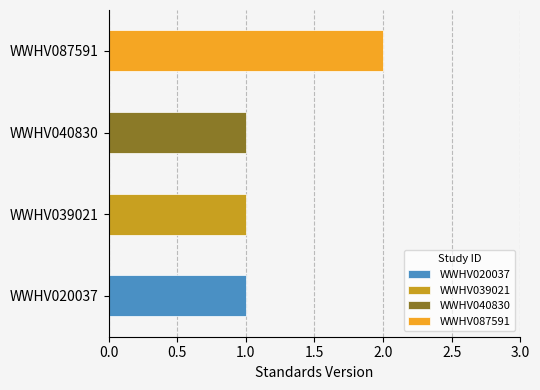

What is the smallest value displayed?

1